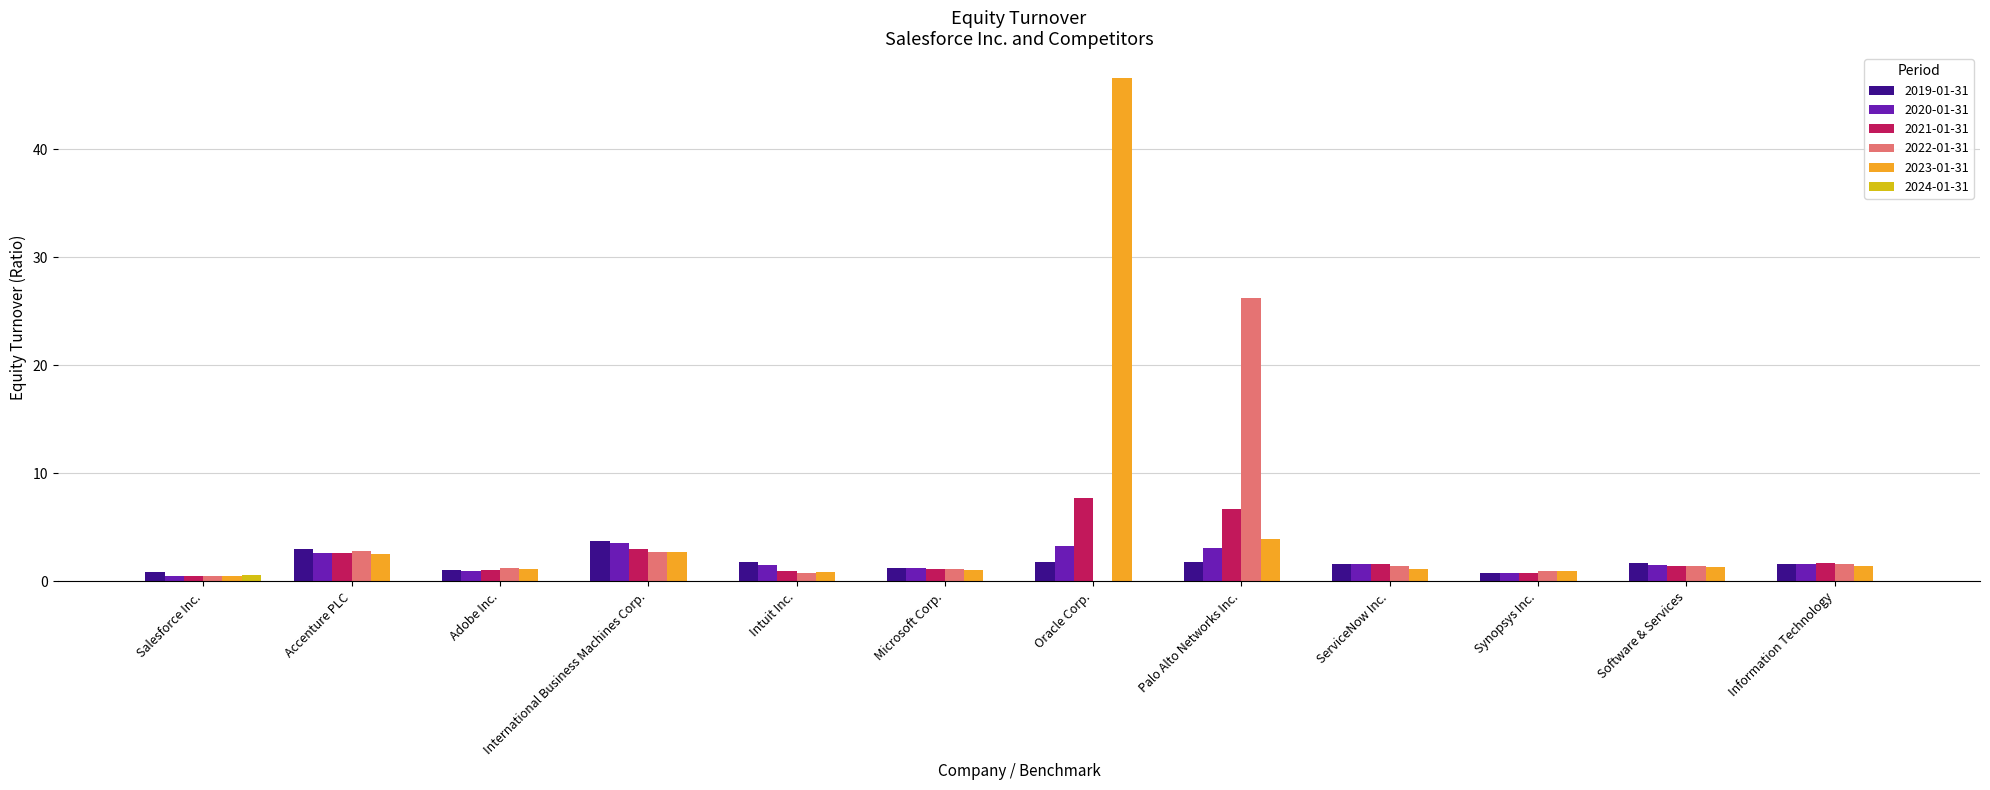

What is the sum of all 2020-01-31 values?

22.2